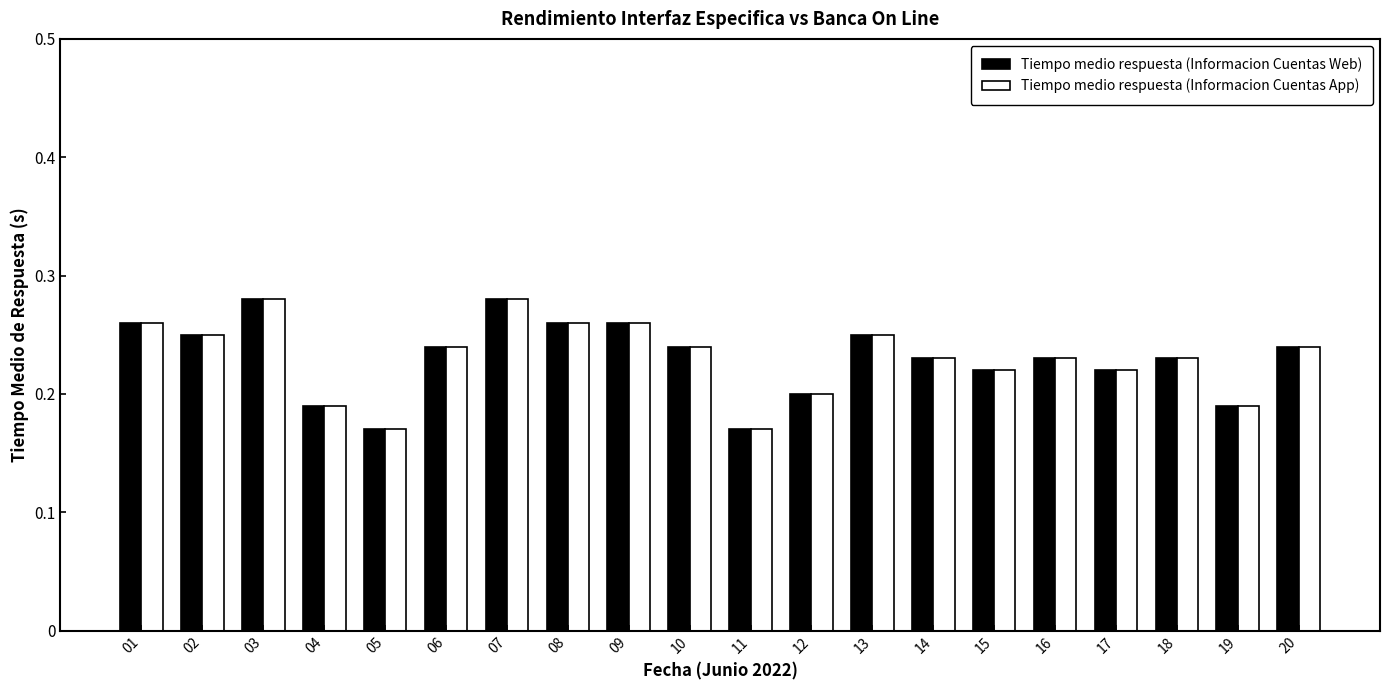

What are all the series names shown in the legend?

Tiempo medio respuesta (Informacion Cuentas Web), Tiempo medio respuesta (Informacion Cuentas App)